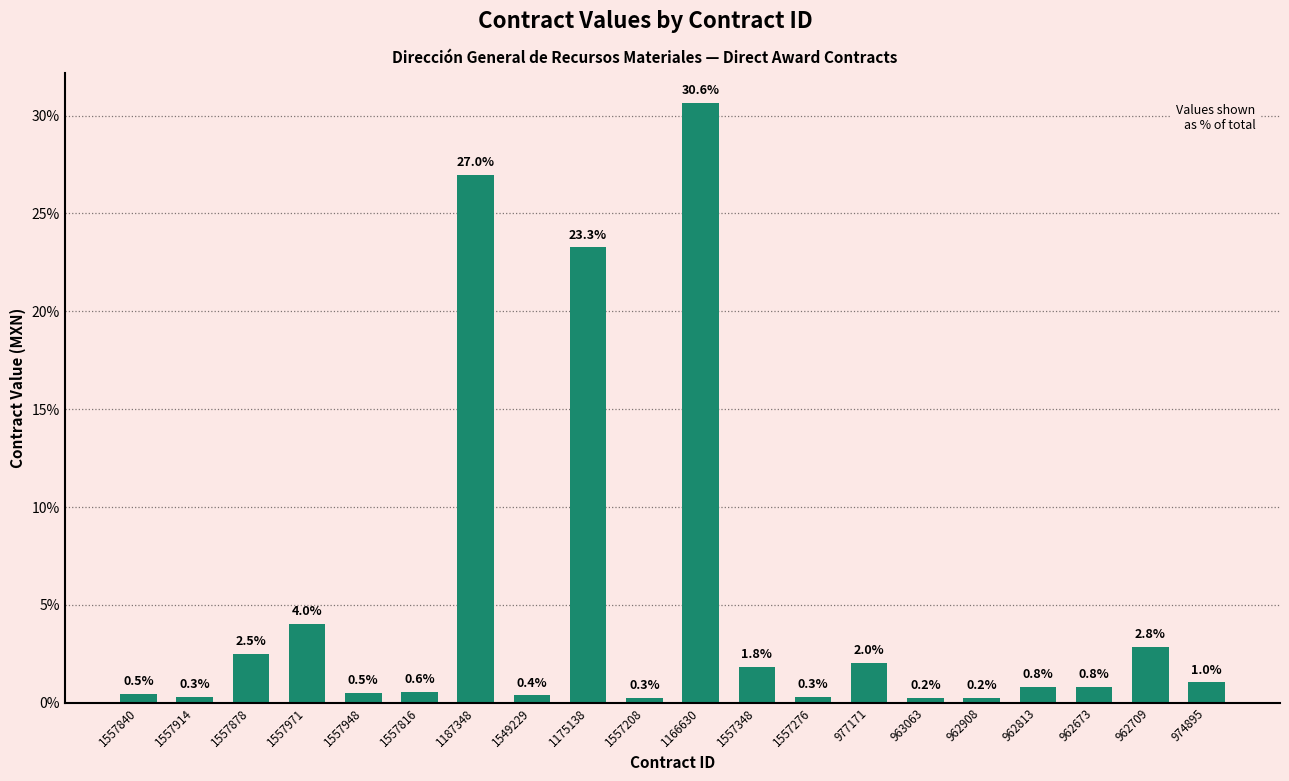

Between 1175138 and 962908, which is larger?

1175138